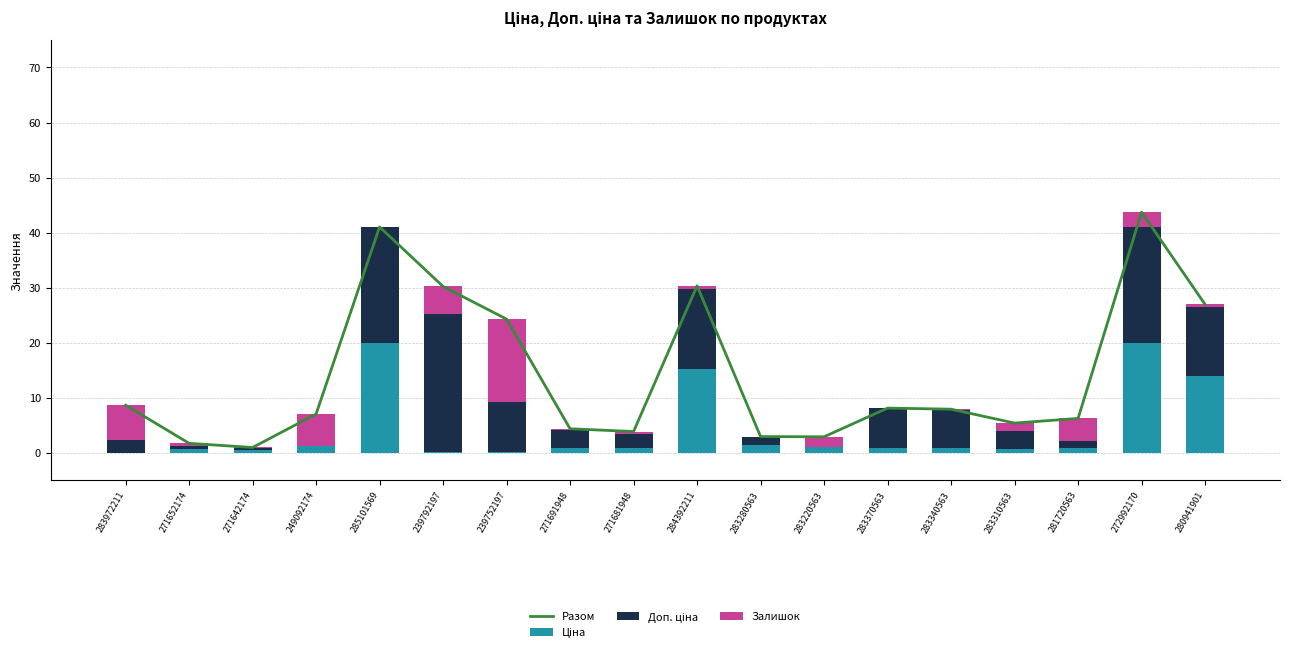

What is the highest value of the Доп. ціна series?

25.0